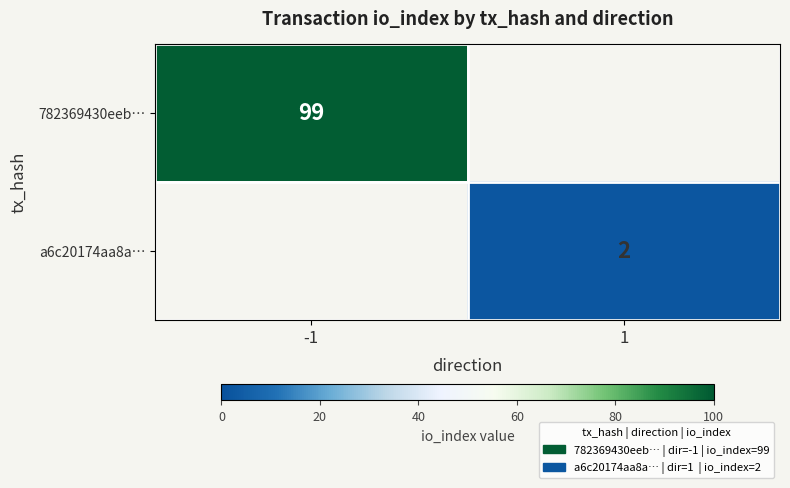

Which label corresponds to the smallest value in the chart?

1